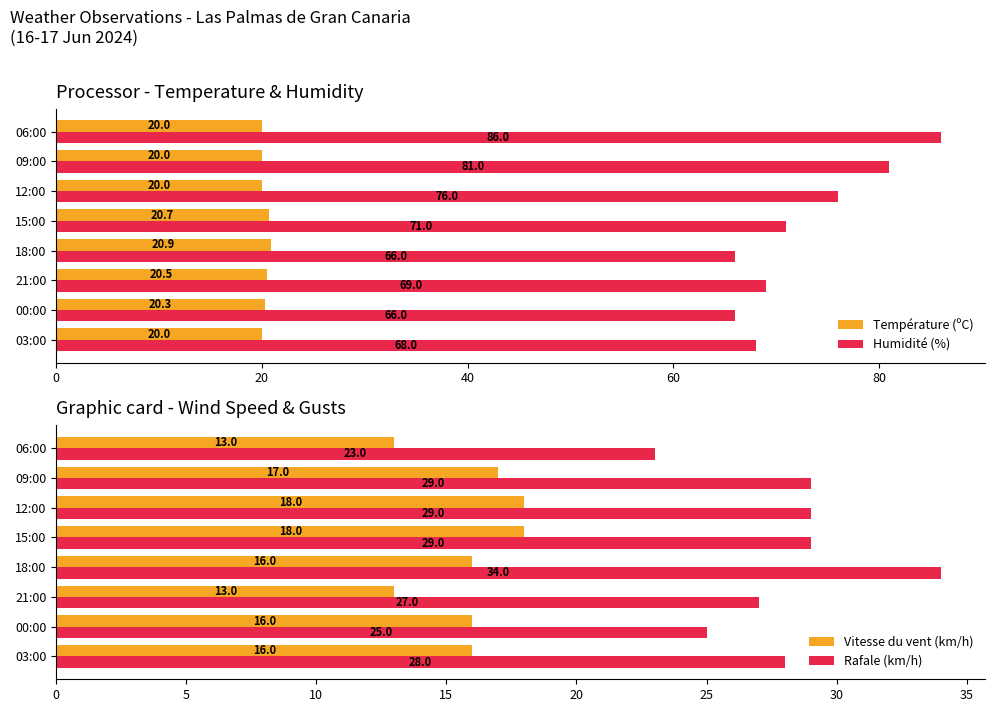

The Humidité (%) series shows 71.0 at 15:00. True or false?

True